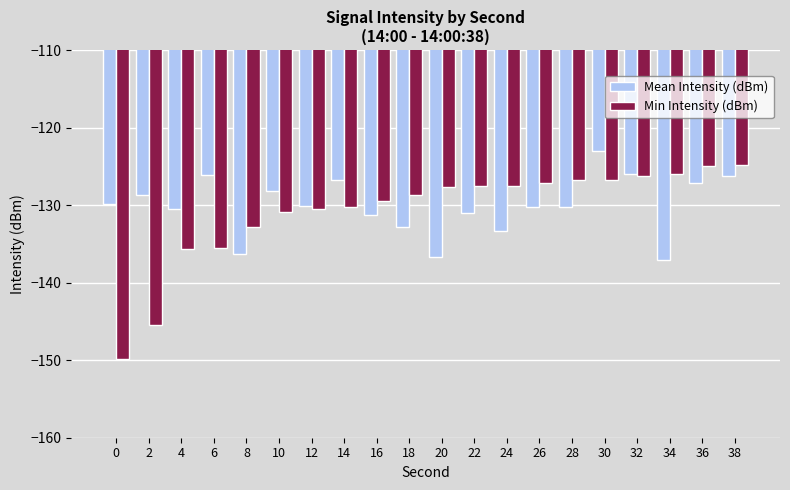

True or false: Mean Intensity (dBm) has a value of -129.8 at 0.

True